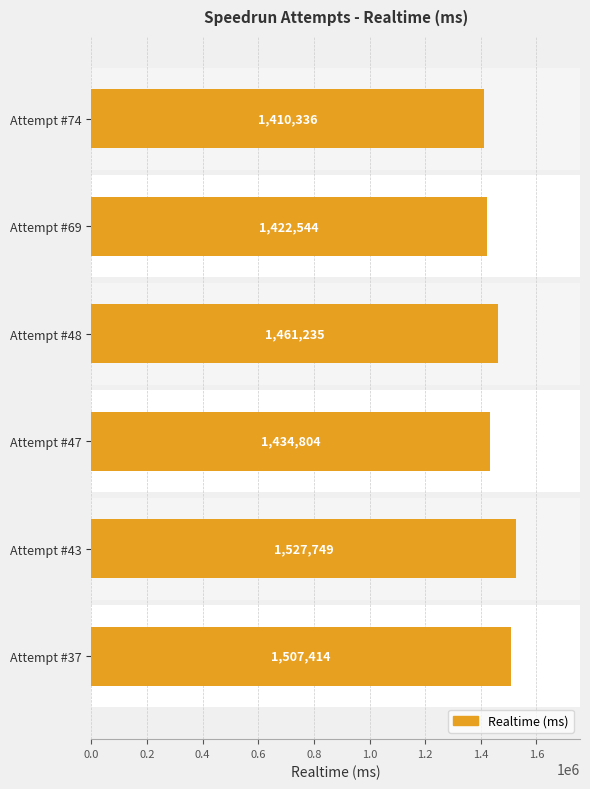

Reading left to right, list all the values displayed in this chart.

1410336	1422544	1461235	1434804	1527749	1507414